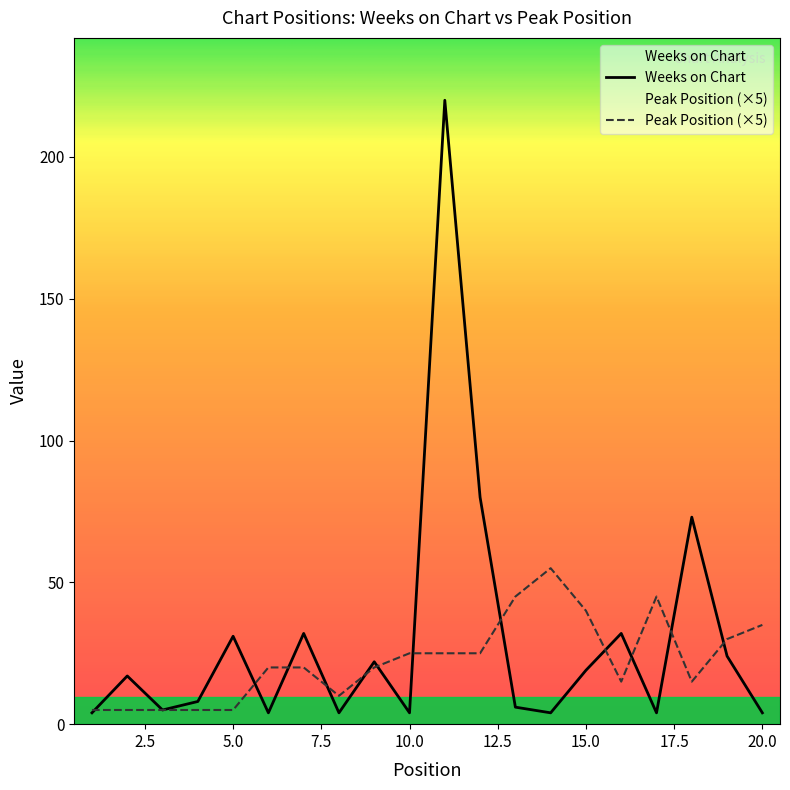

How many Peak Position values are between 10 and 35?

11